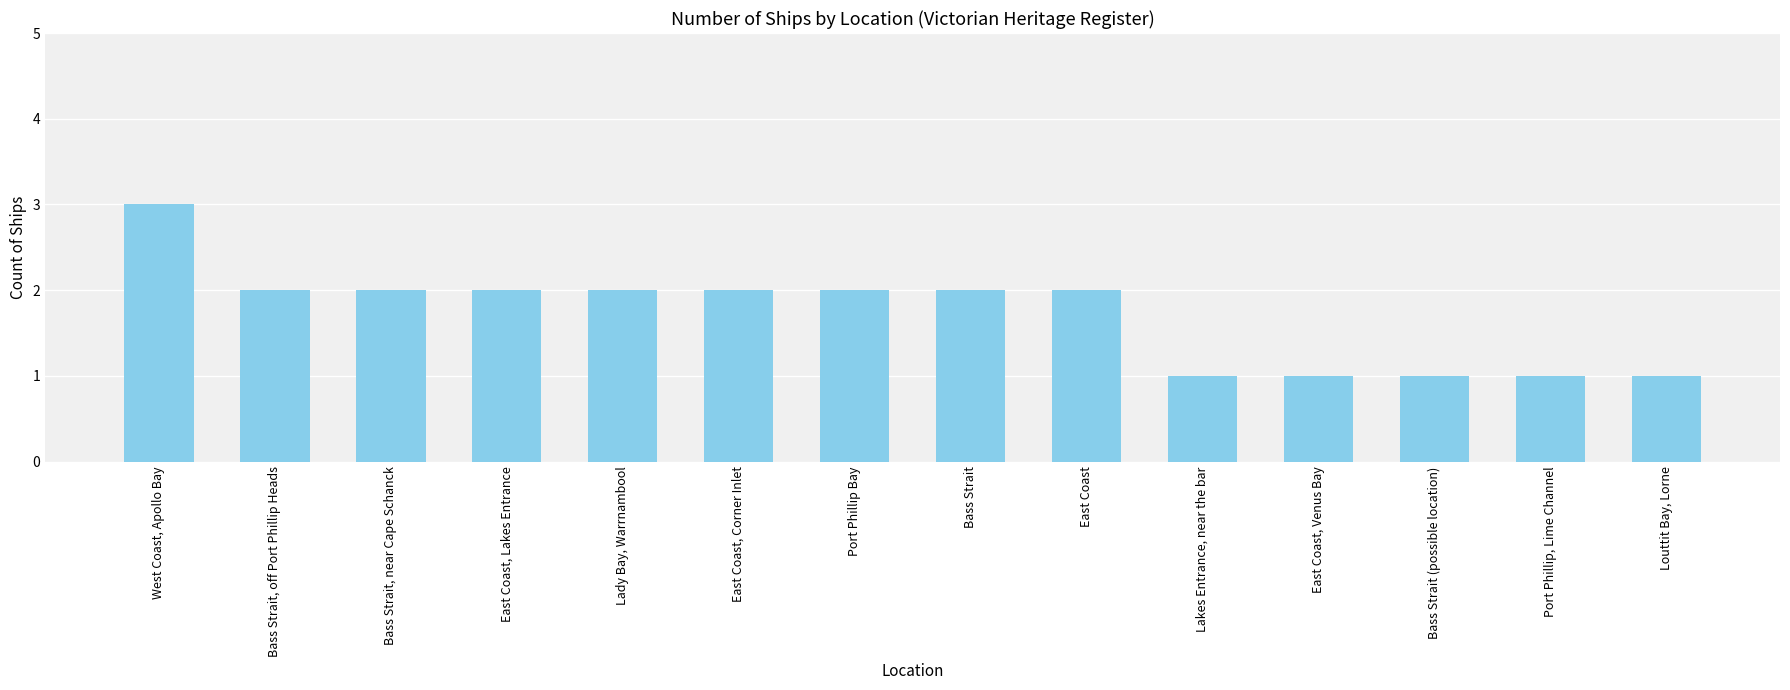

What is the greatest value displayed?

3